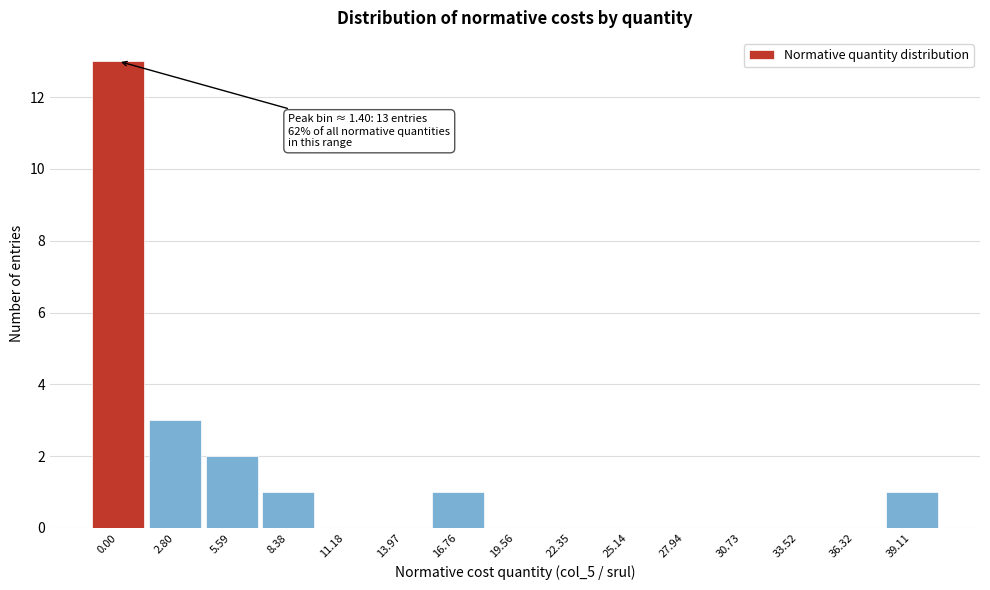

Reading left to right, list all the values displayed in this chart.

0.00=13	2.80=3	5.59=2	8.38=1	11.18=0	13.97=0	16.76=1	19.56=0	22.35=0	25.14=0	27.94=0	30.73=0	33.52=0	36.32=0	39.11=1